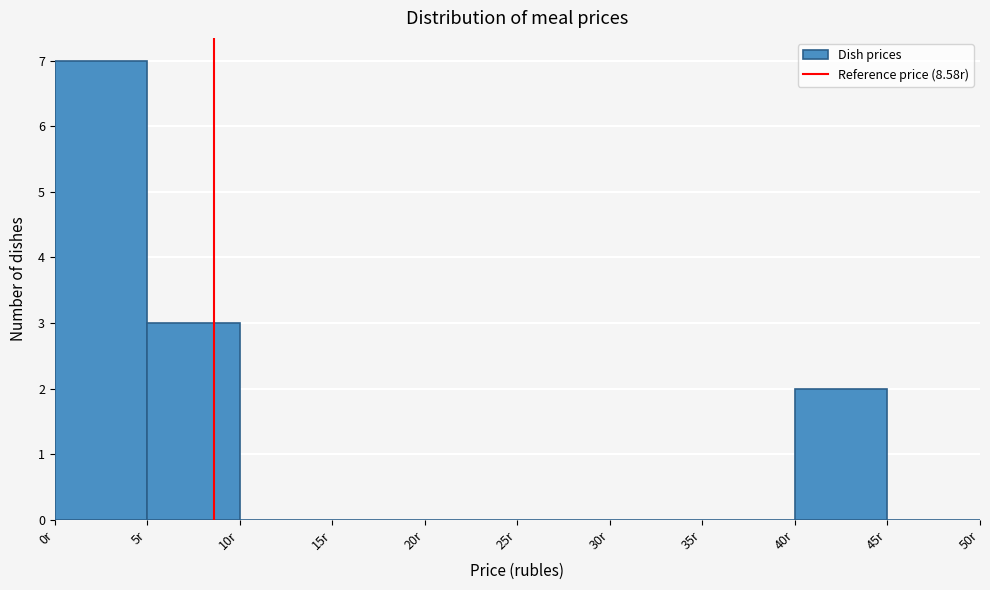

Which range on the x-axis has the tallest bar?

0 to 5